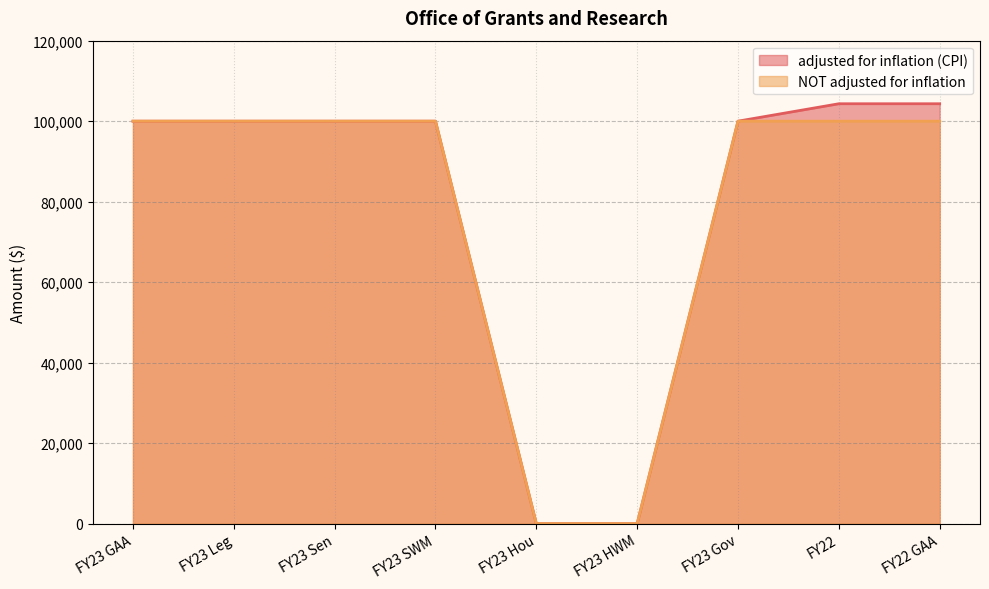

Is the value of NOT adjusted for inflation at FY23 Gov greater than the value of adjusted for inflation (CPI) at FY23 Leg?

No